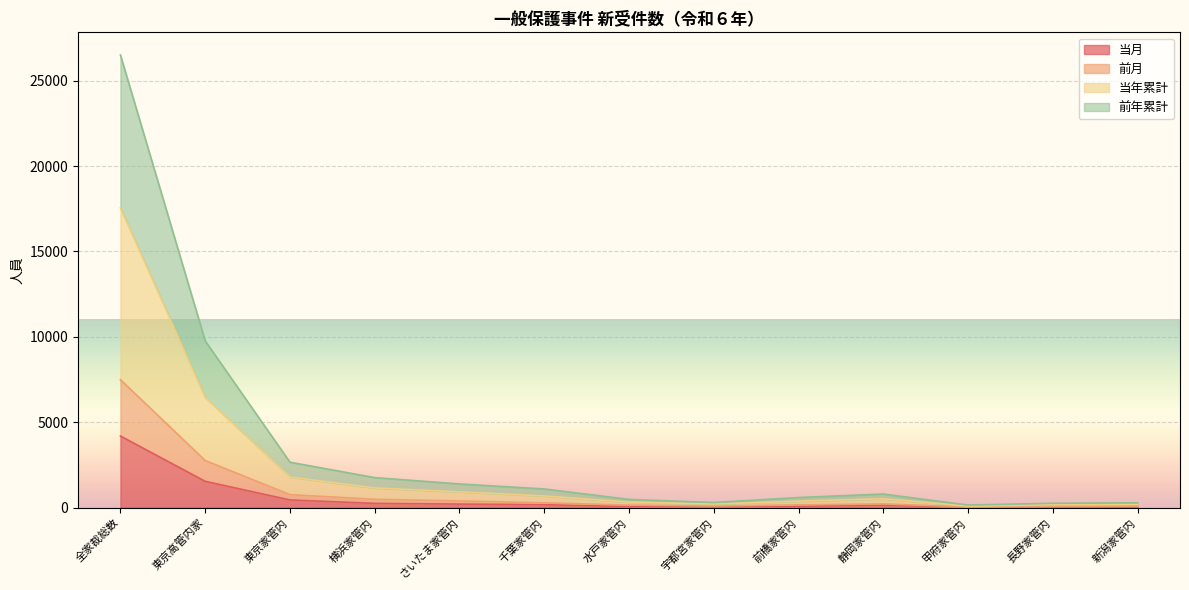

Reading right to left, extract all data points from this chart.

当月: 38	46	34	150	85	44	64	172	209	249	450	1541	4194
前月: 89	77	41	220	163	94	152	282	392	490	761	2761	7494
当年累計: 200	175	91	522	379	213	324	686	924	1156	1792	6462	17552
前年累計: 283	255	153	797	594	301	483	1095	1387	1759	2660	9767	26506